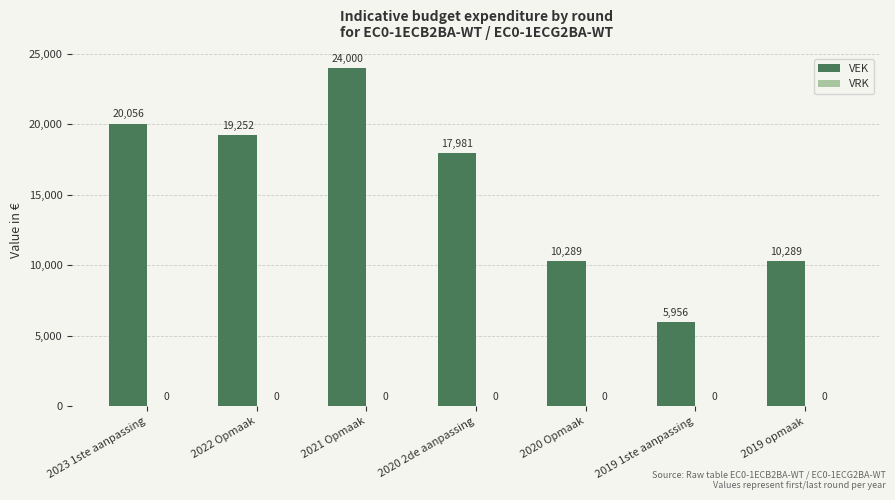

Approximately how many times larger is the value at 2021 Opmaak compared to 2019 1ste aanpassing?

4.0